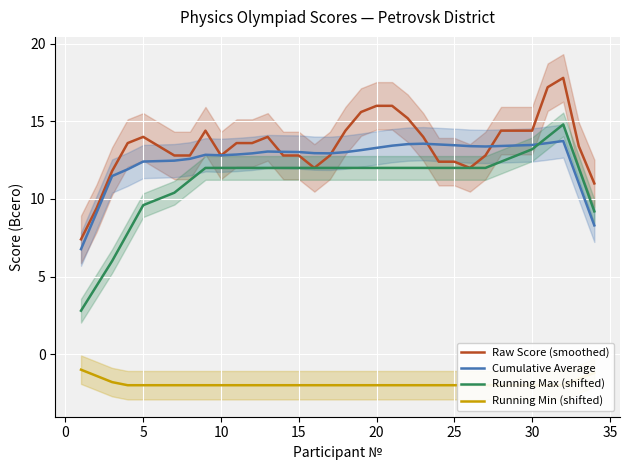

Is it true that Running Max (shifted) equals 15.7 at 10?

False